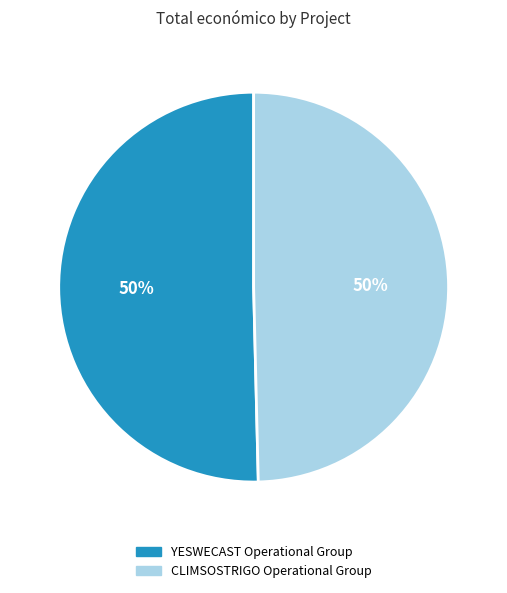

Approximately how many times larger is the value at YESWECAST Operational Group compared to CLIMSOSTRIGO Operational Group?

1.0